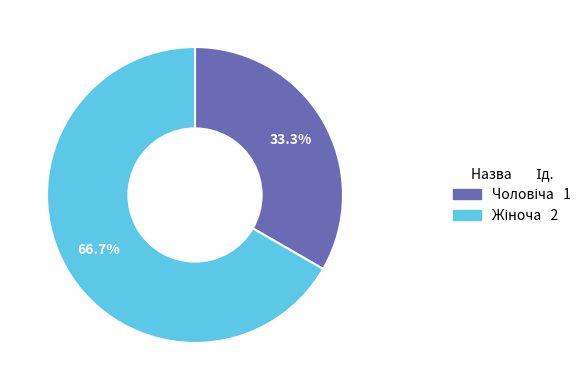

Is there a majority slice in this chart?

Yes